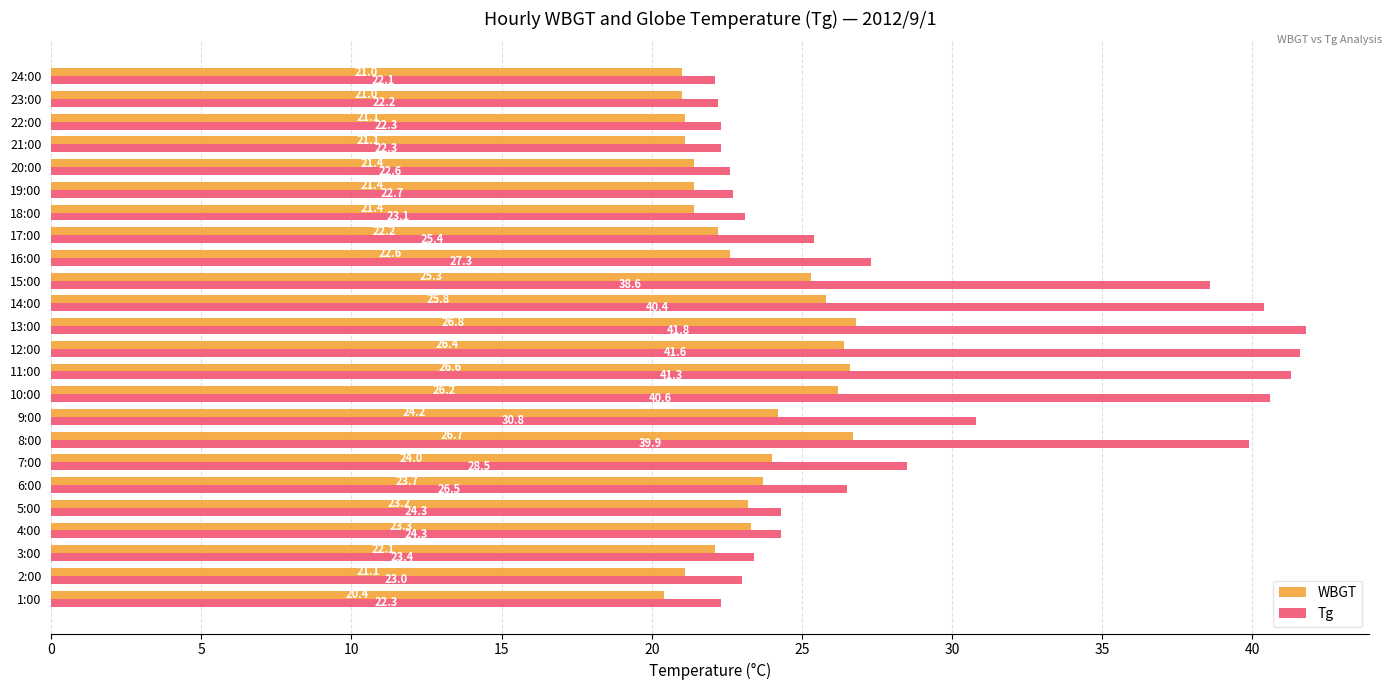

Read the Tg value at 6:00.

26.5